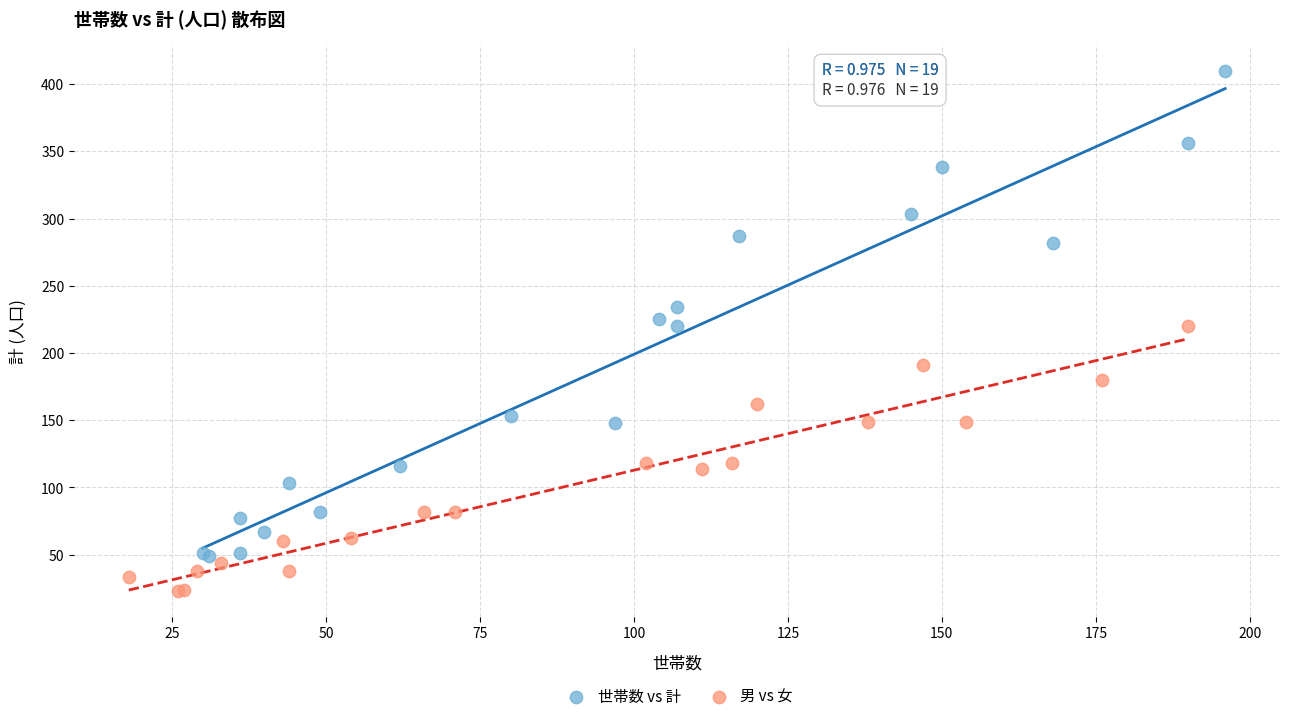

What are all the series names shown in the legend?

世帯数 vs 計, 男 vs 女